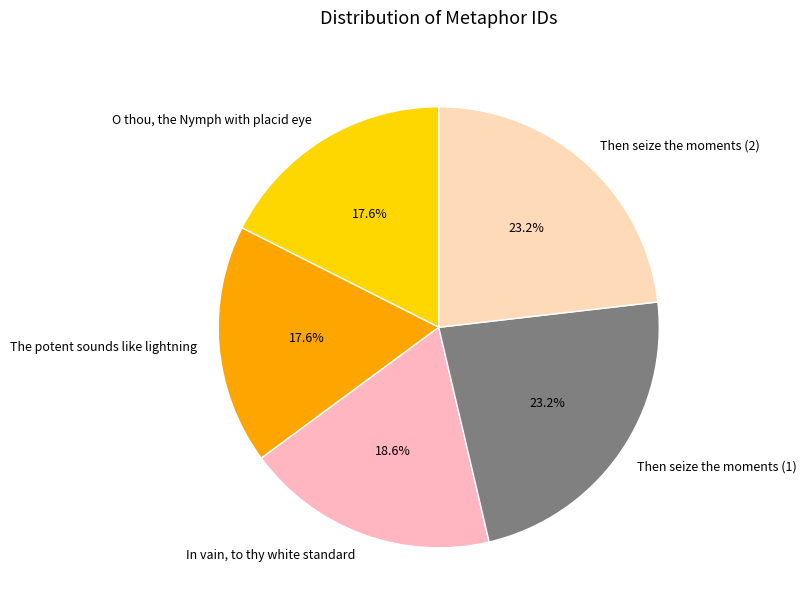

What is the ratio of the value at O thou, the Nymph with placid eye to the value at Then seize the moments (2)?

0.8